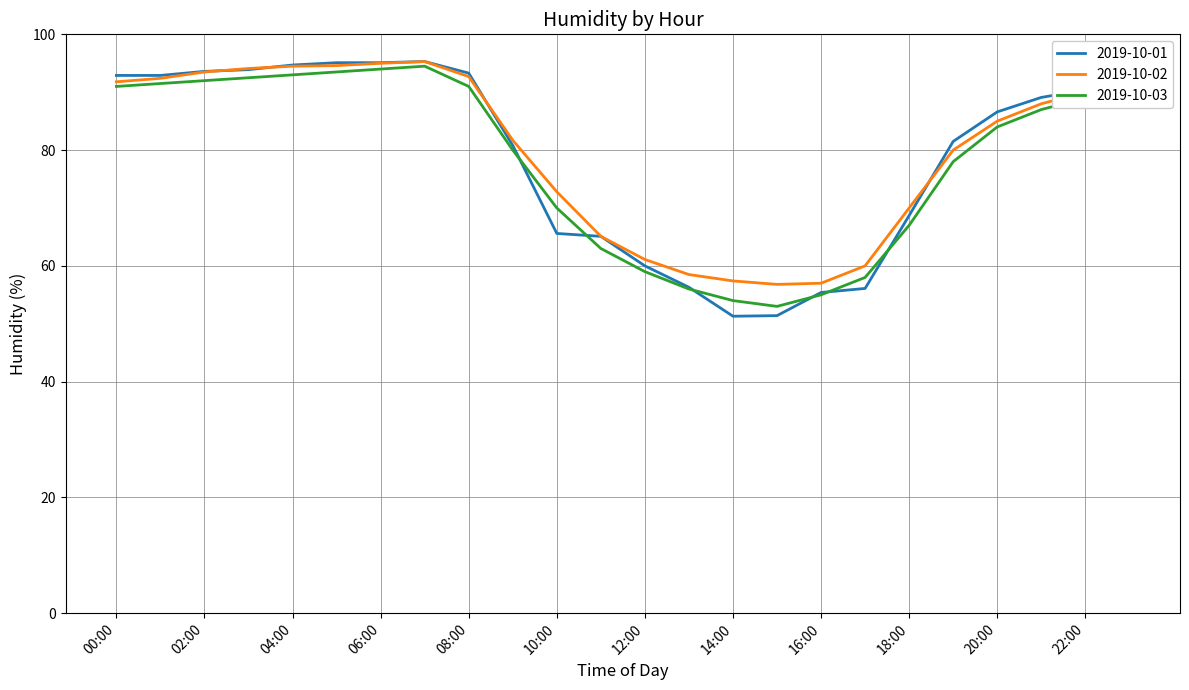

Which series has the widest spread of values?

2019-10-01